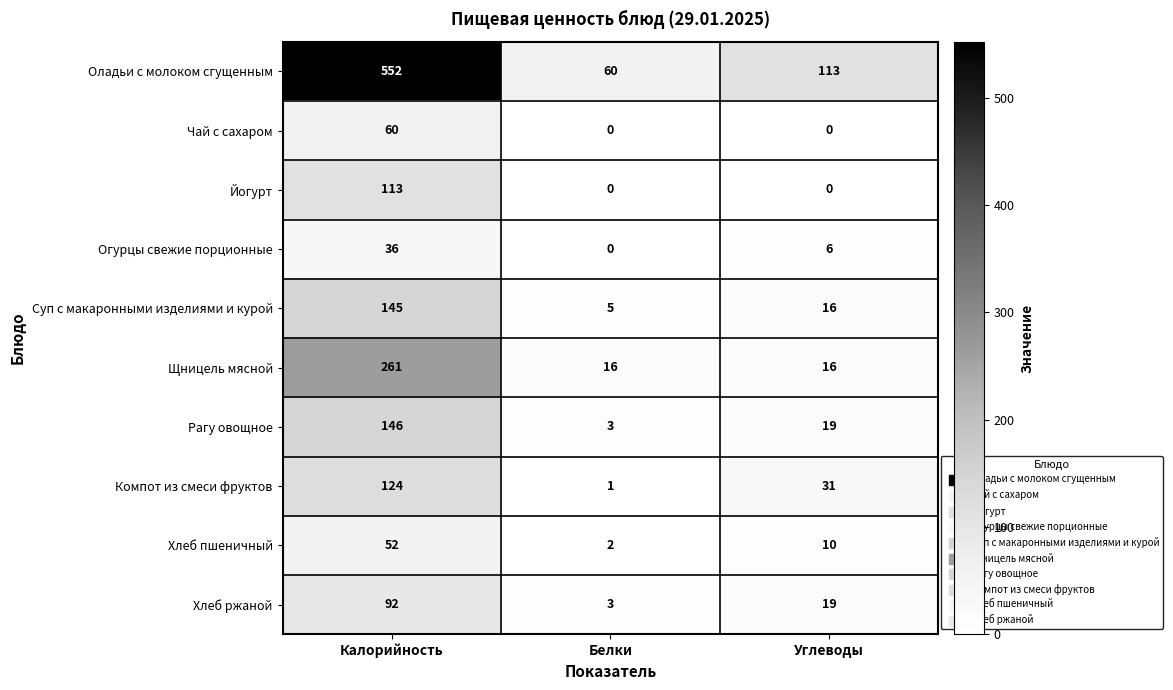

List the labels in order of Хлеб пшеничный value, largest first.

Калорийность, Углеводы, Белки